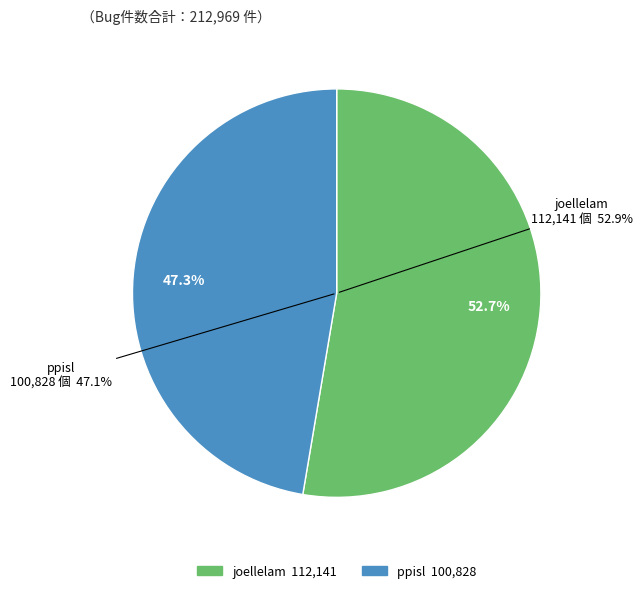

What percentage do ppisl and joellelam together represent?

100.0%